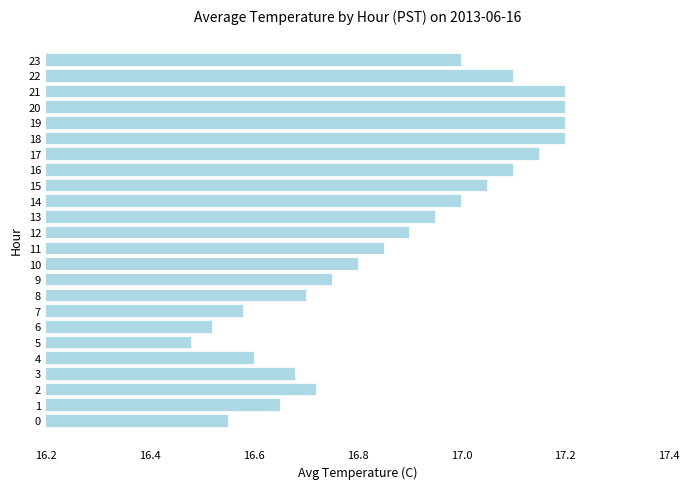

What is the difference between the maximum and minimum values?

0.7